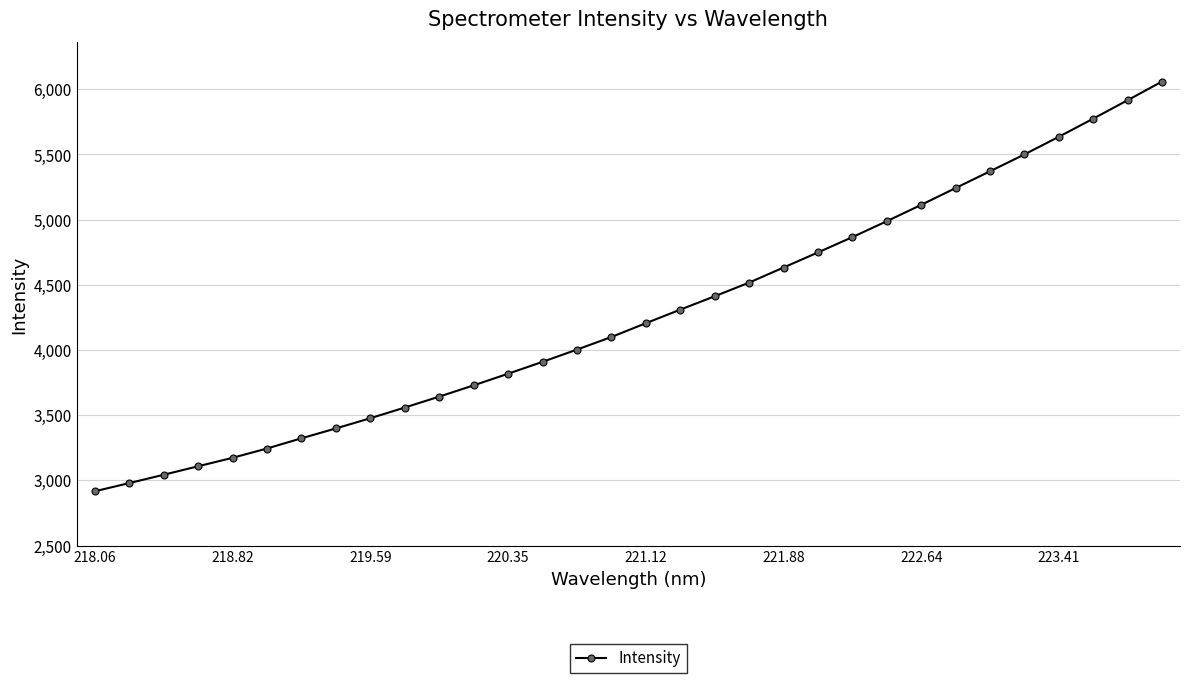

What is the sum of all values?

136706.9